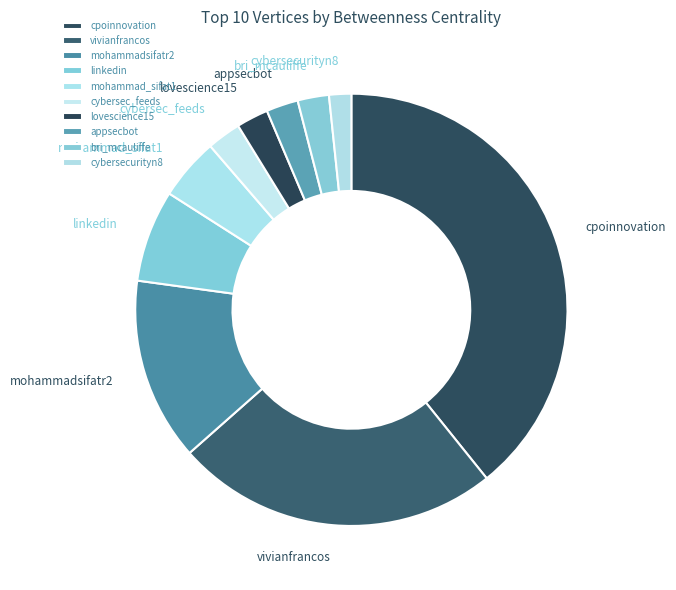

Combined, do cybersec_feeds and vivianfrancos account for over 50%?

No